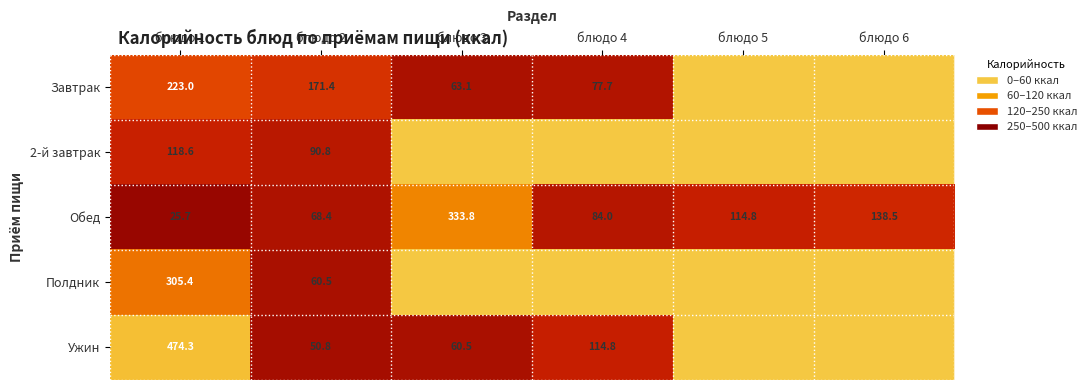

The value of Ужин at блюдо 3 is 60.5. True or false?

True